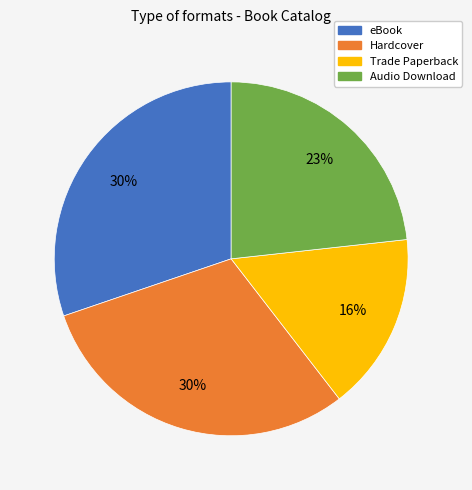

Combined, do Audio Download and Hardcover account for over 50%?

Yes